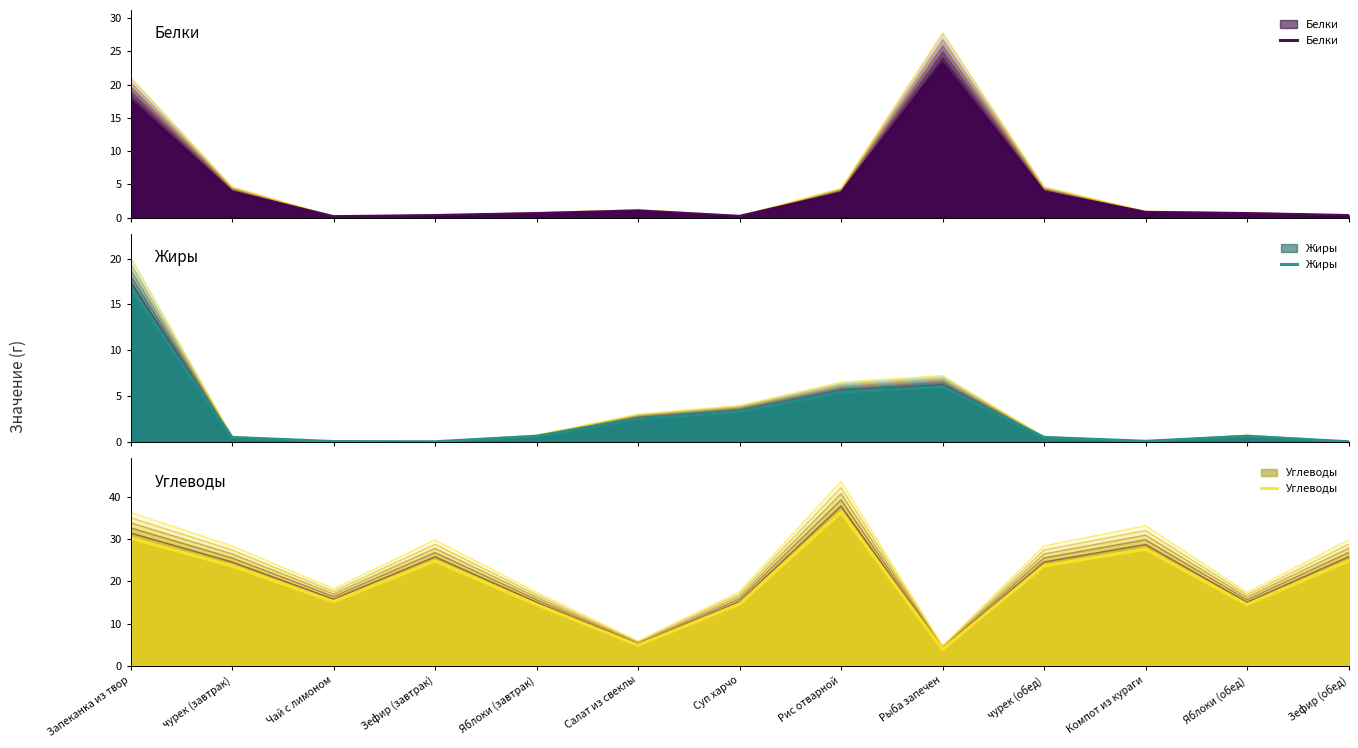

At Зефир (обед), list the series in order from largest to smallest.

Углеводы, Белки, Жиры